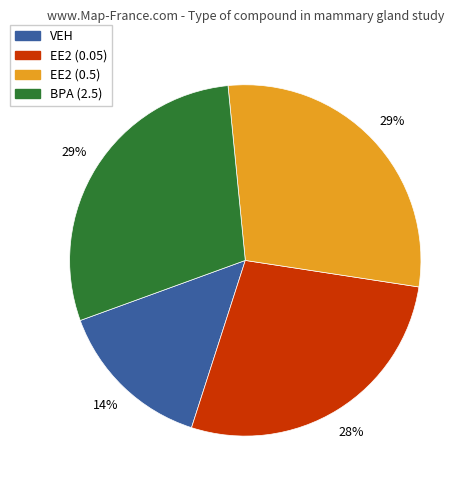

Does any single category account for the majority?

No